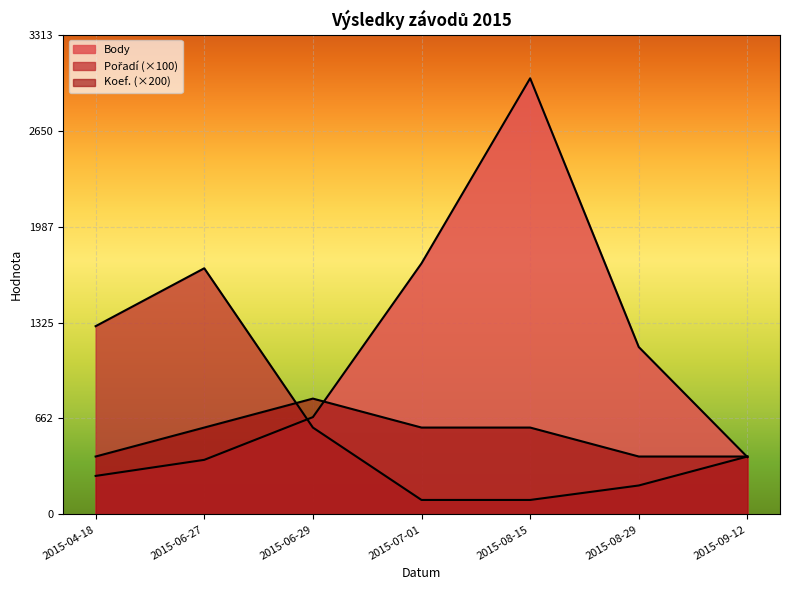

What is the maximum value for Body?

3012